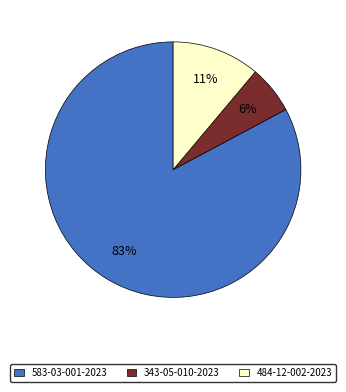

Is the sum of 343-05-010-2023 and 484-12-002-2023 greater than half?

No